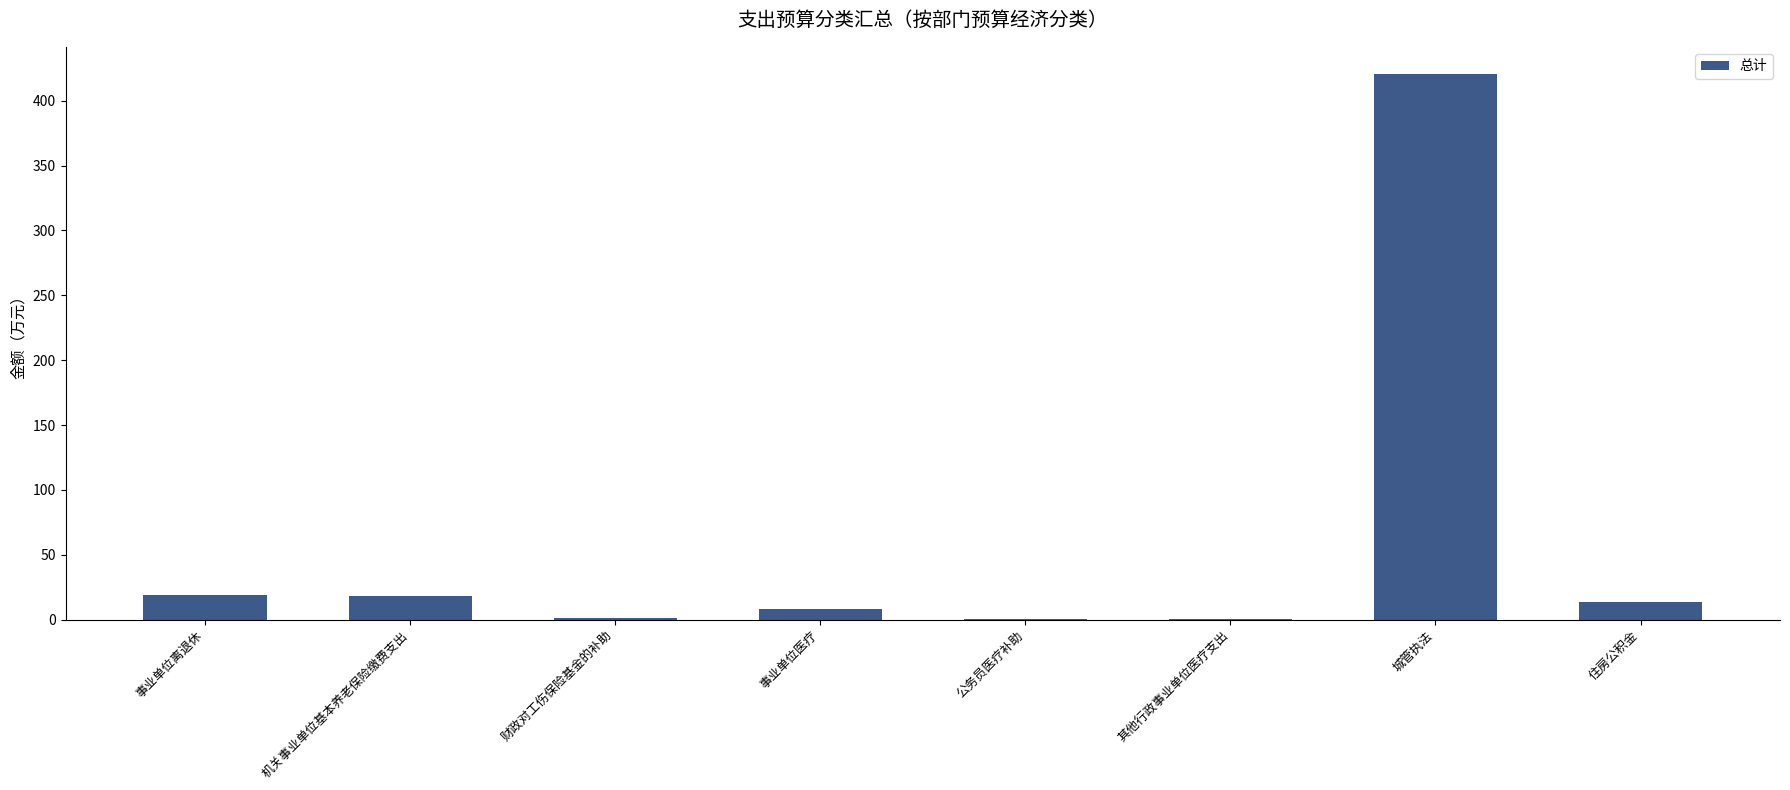

Which label corresponds to the largest value in the chart?

城管执法